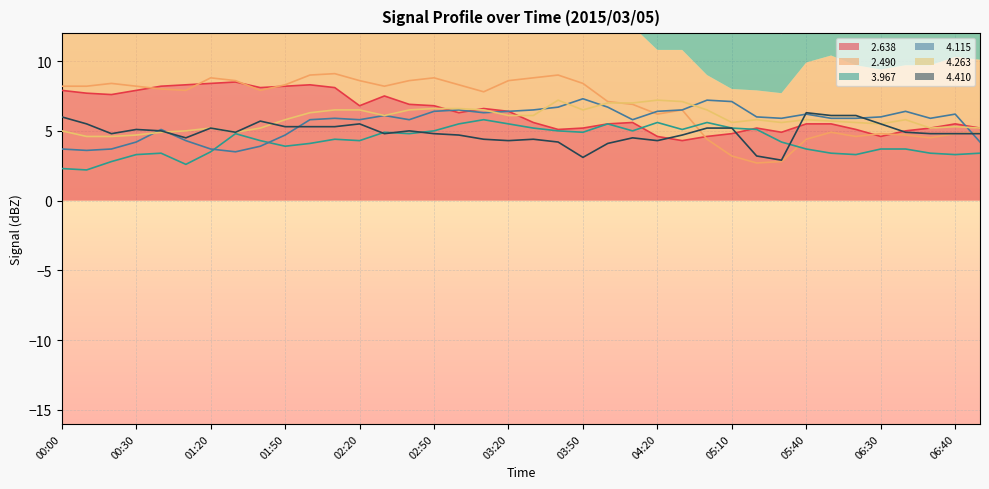

What is the value of the   4.115 point at the 11th from the left?

5.8